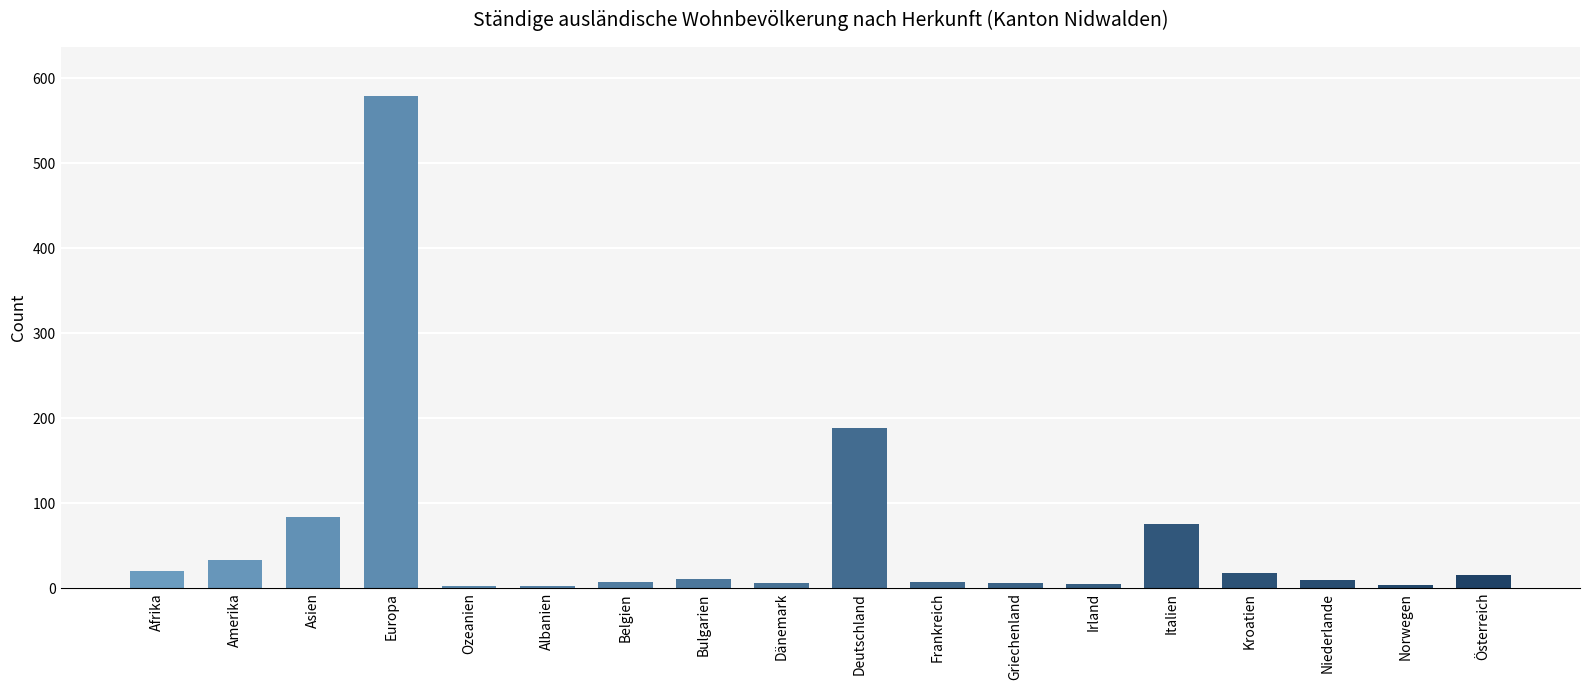

What is the difference between the maximum and minimum values?

577